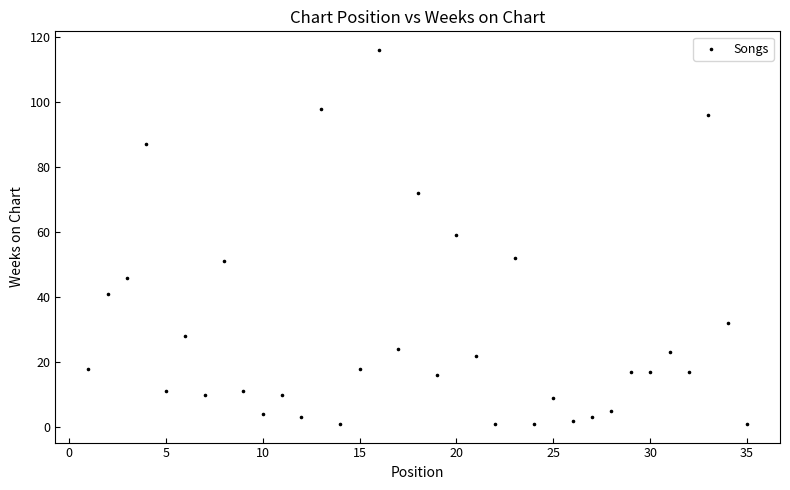

What is the range of Y values (max minus min)?

115